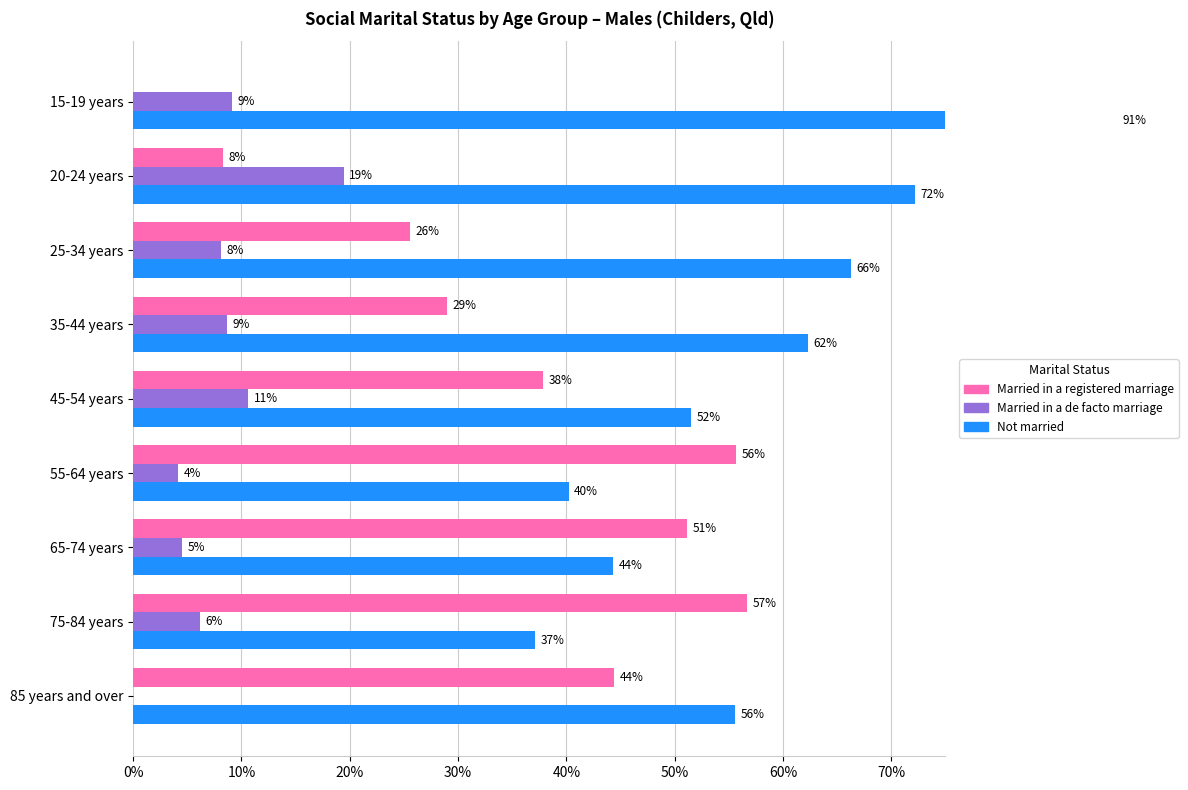

What is the average value of the Married in a registered marriage series?

34.3